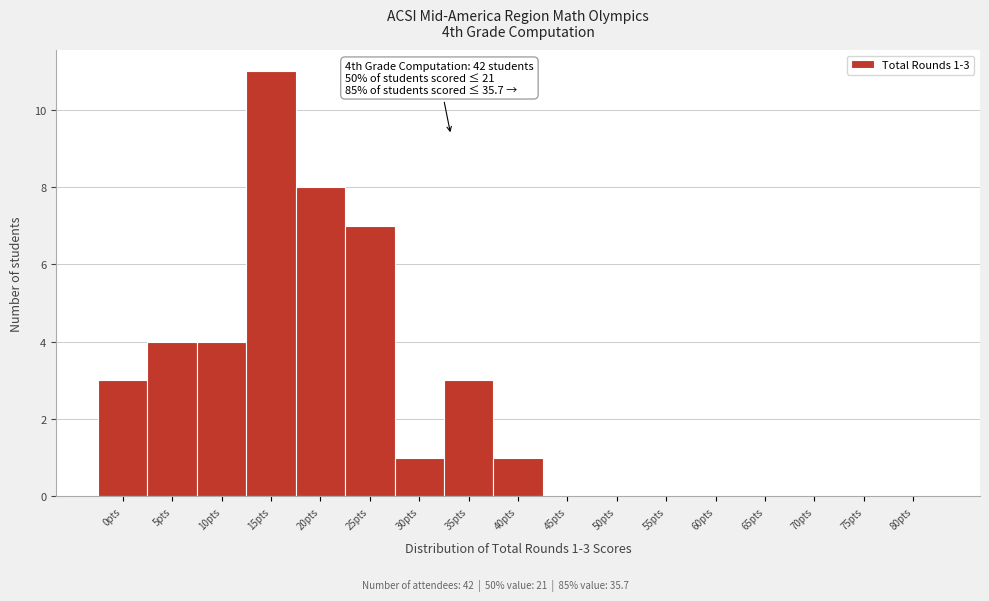

Reading left to right, transcribe all the data shown in this chart.

0pts=3	5pts=4	10pts=4	15pts=11	20pts=8	25pts=7	30pts=1	35pts=3	40pts=1	45pts=0	50pts=0	55pts=0	60pts=0	65pts=0	70pts=0	75pts=0	80pts=0